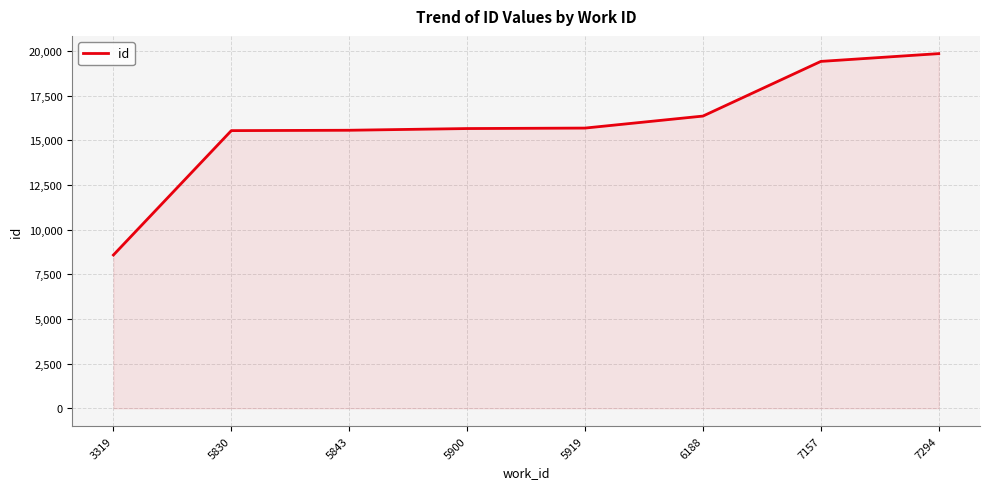

What is the difference between the maximum and minimum values?

11277